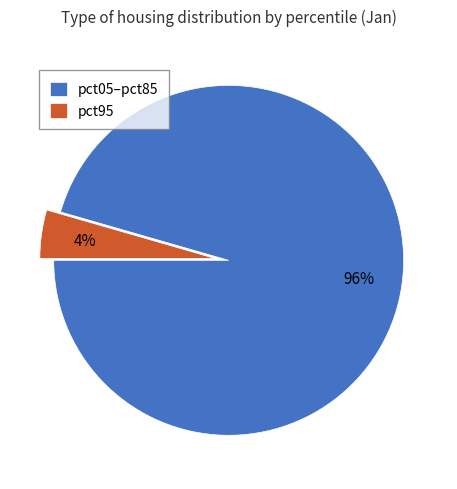

Between pct05–pct85 and pct95, which is larger?

pct05–pct85